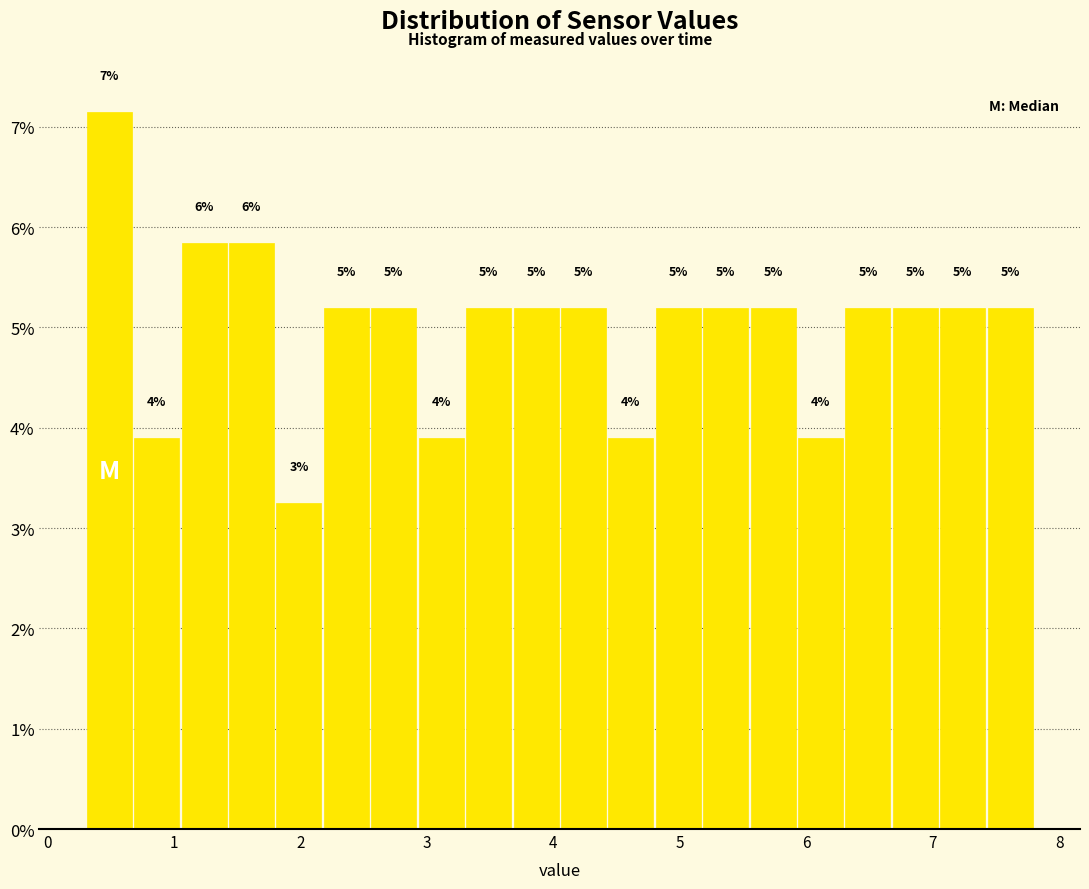

Around what value on the x-axis is the tallest bar? Give the approximate position of its centre, as read against the axis.

0.5